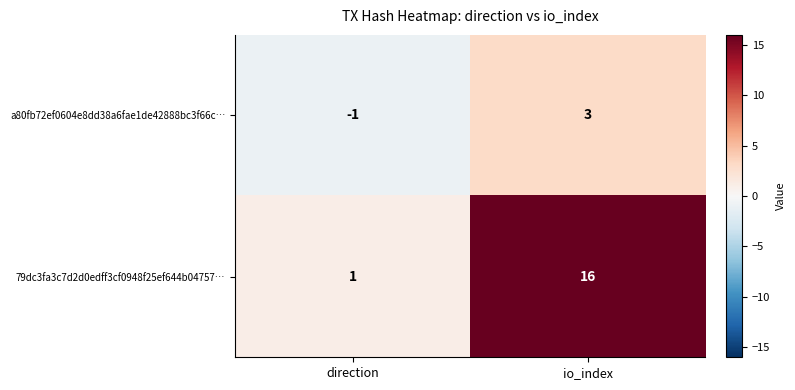

At how many categories does at least one series exceed 11?

1